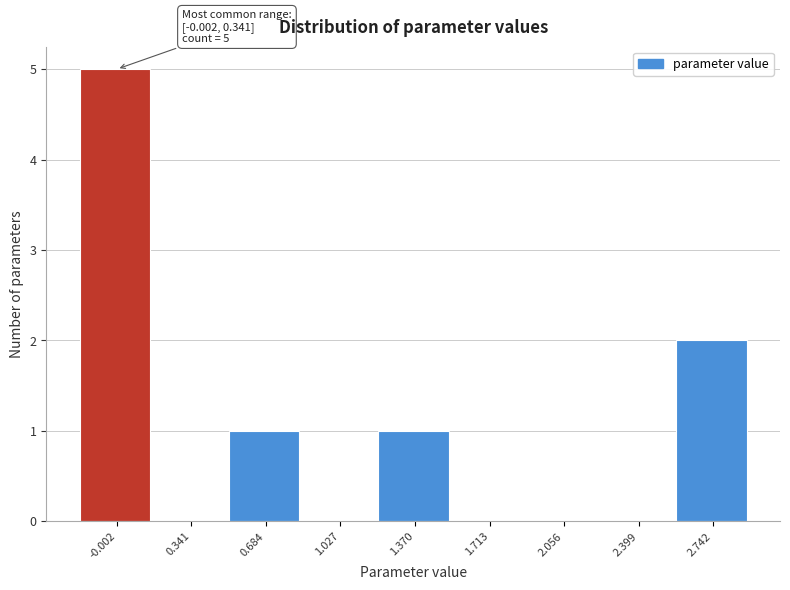

Reading left to right, transcribe all the data shown in this chart.

-0.002=5	0.341=0	0.684=1	1.027=0	1.370=1	1.713=0	2.056=0	2.399=0	2.742=2